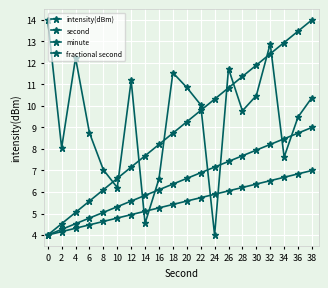

How many lines are shown in the chart?

4